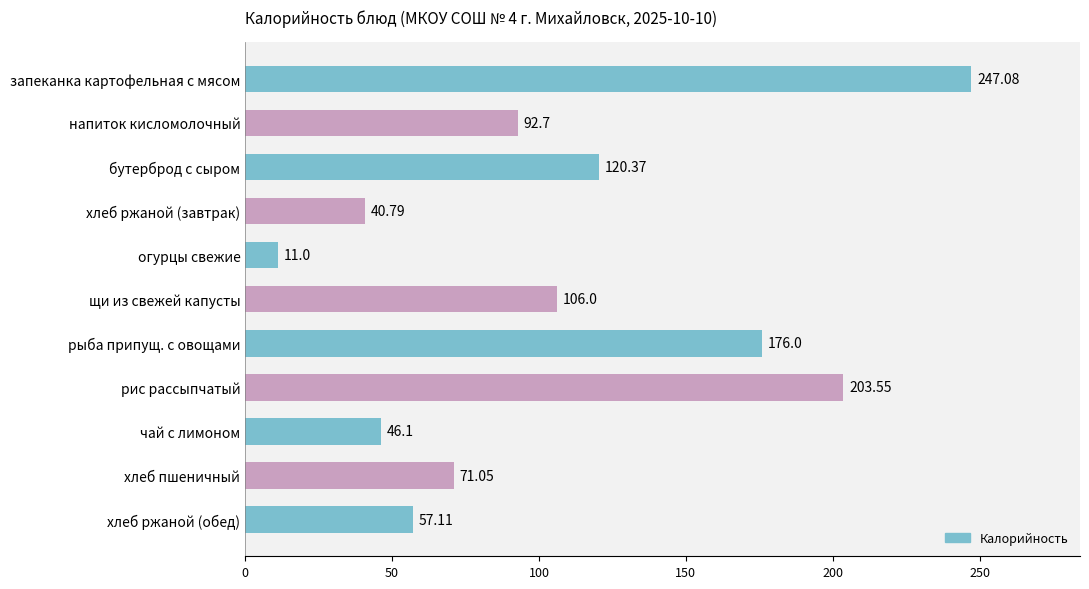

What is the sum of the values at щи из свежей капусты and хлеб пшеничный?

177.1